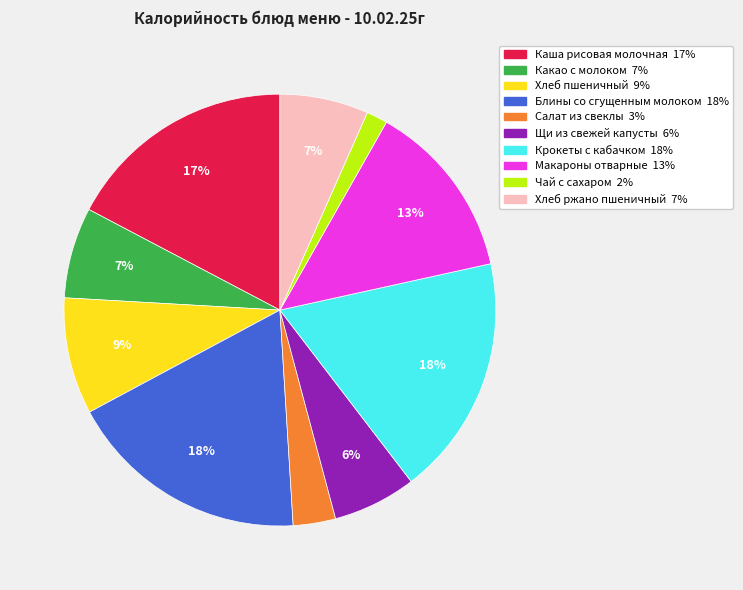

Which has a higher value, Салат из свеклы or Какао с молоком?

Какао с молоком